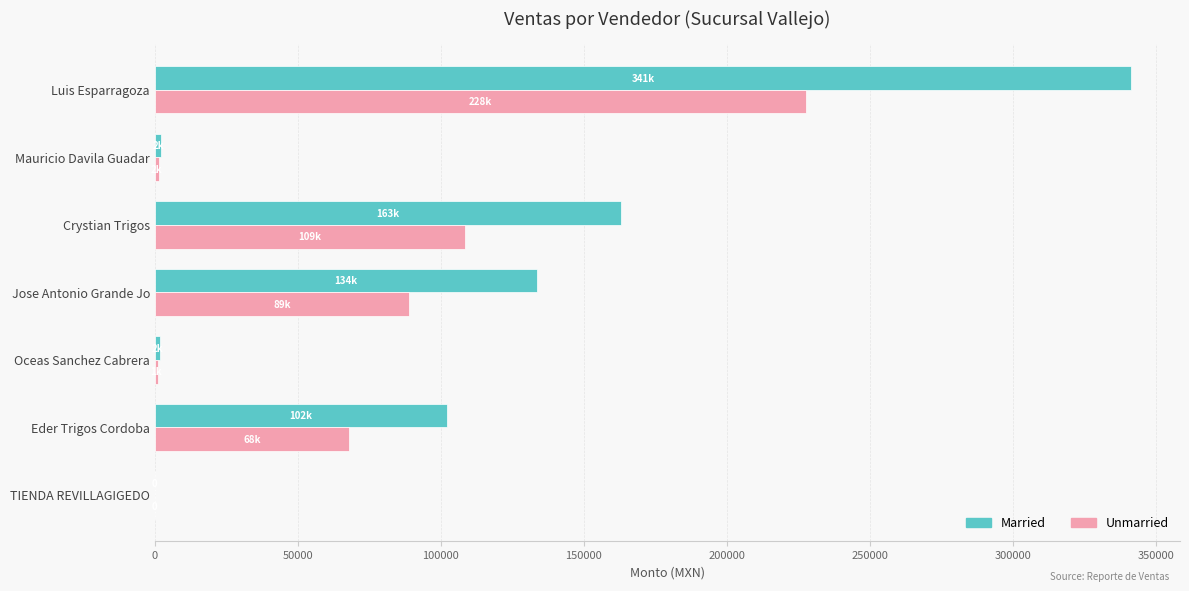

What is the greatest value displayed?

341400.0